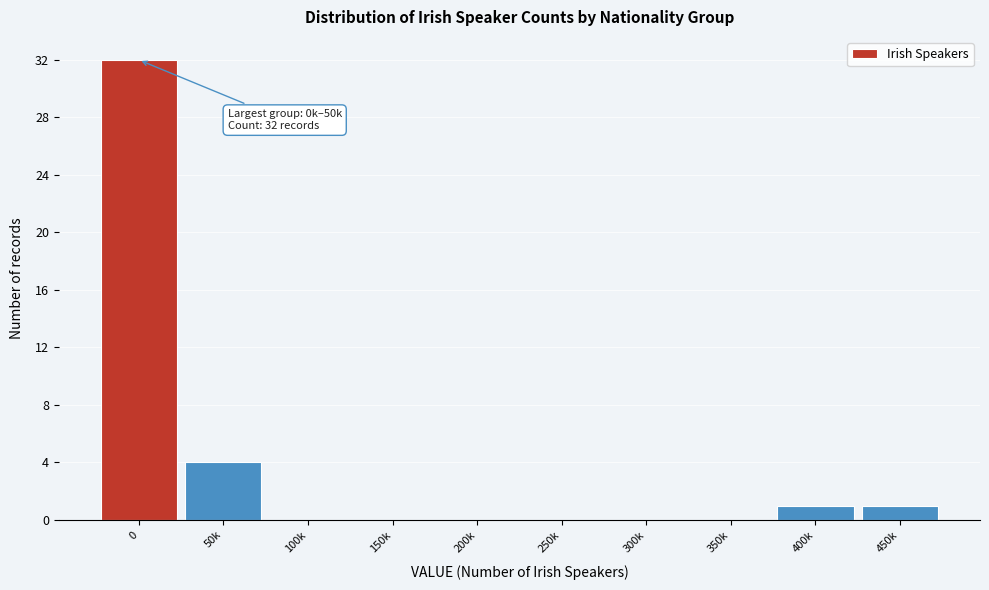

Reading left to right, transcribe all the data shown in this chart.

0=32	50k=4	100k=0	150k=0	200k=0	250k=0	300k=0	350k=0	400k=1	450k=1